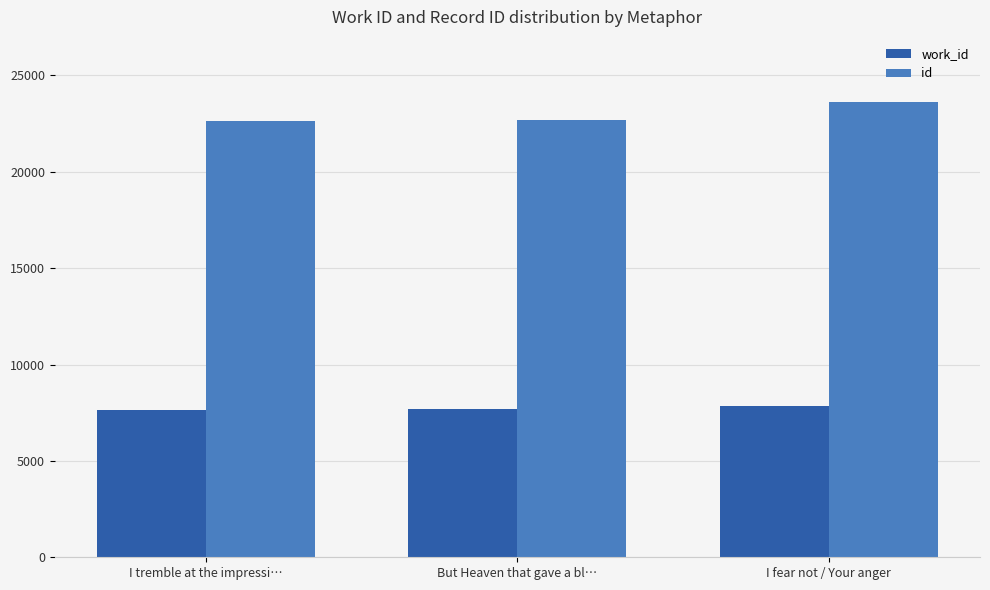

True or false: work_id has a value of 1943 at I tremble at the impressi….

False